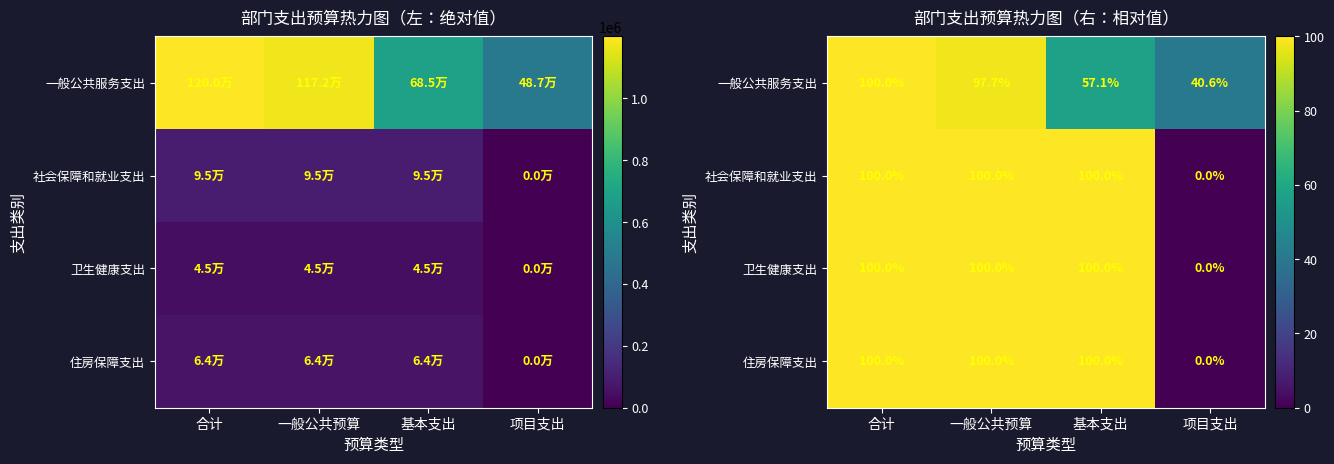

Which series has the largest total across all categories?

社会保障和就业支出